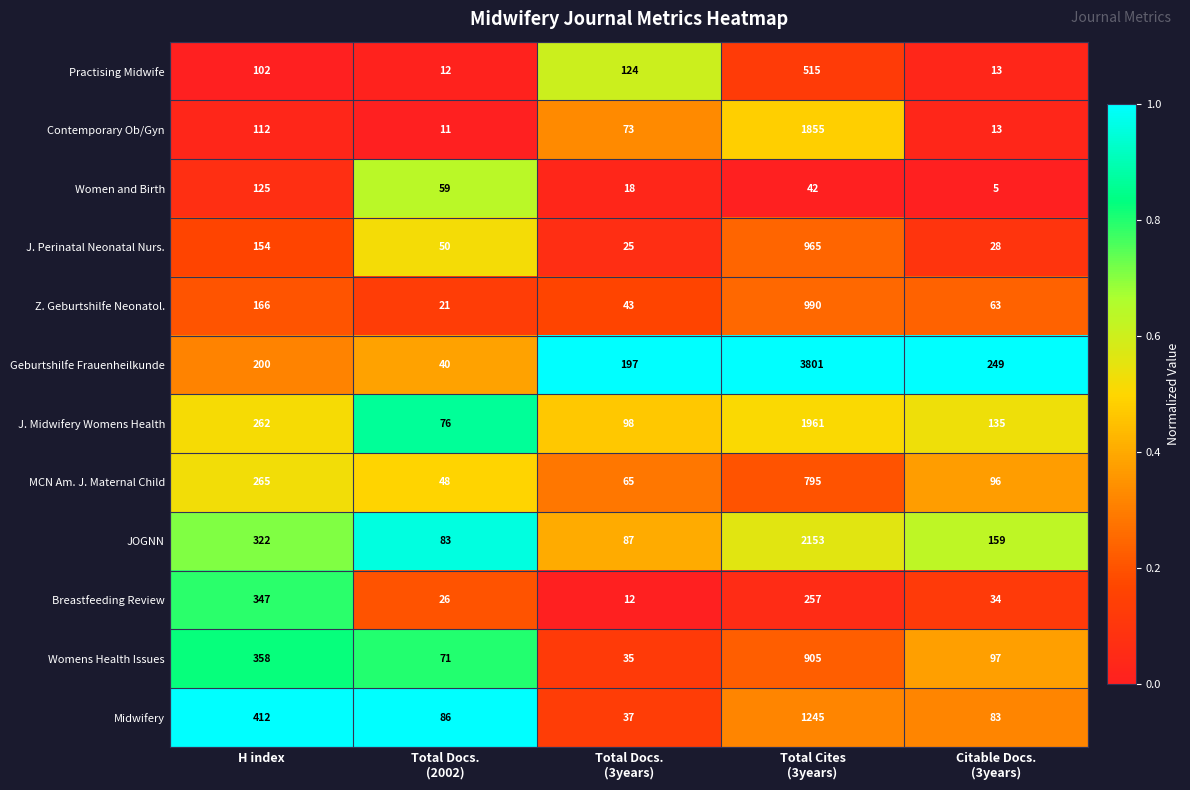

At H index, list the series in order from largest to smallest.

Midwifery, Womens Health Issues, Breastfeeding Review, JOGNN, MCN Am. J. Maternal Child, J. Midwifery Womens Health, Geburtshilfe Frauenheilkunde, Z. Geburtshilfe Neonatol., J. Perinatal Neonatal Nurs., Women and Birth, Contemporary Ob/Gyn, Practising Midwife